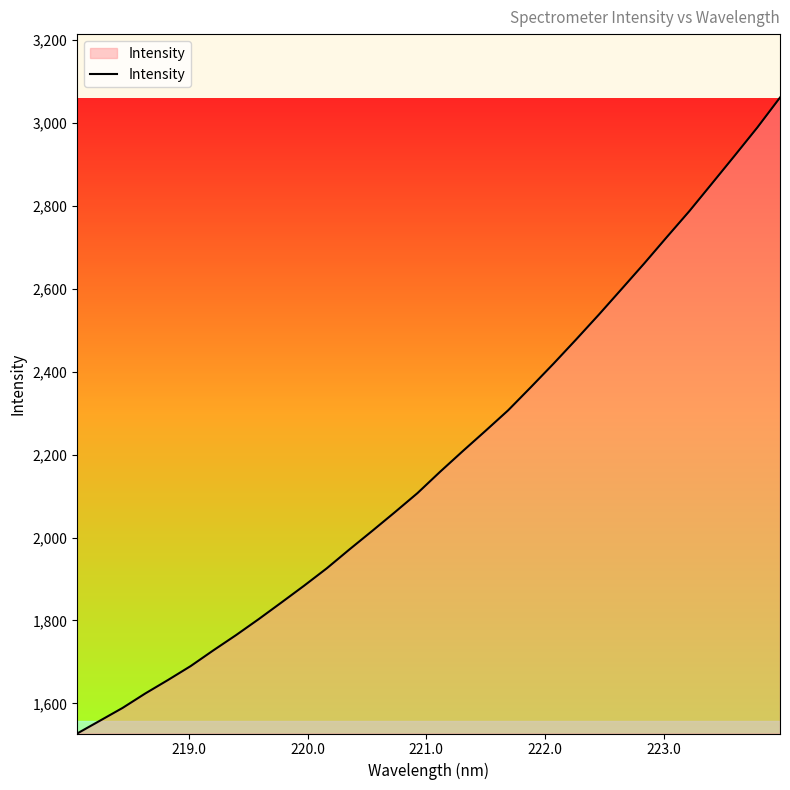

What is the greatest value displayed?

3061.5